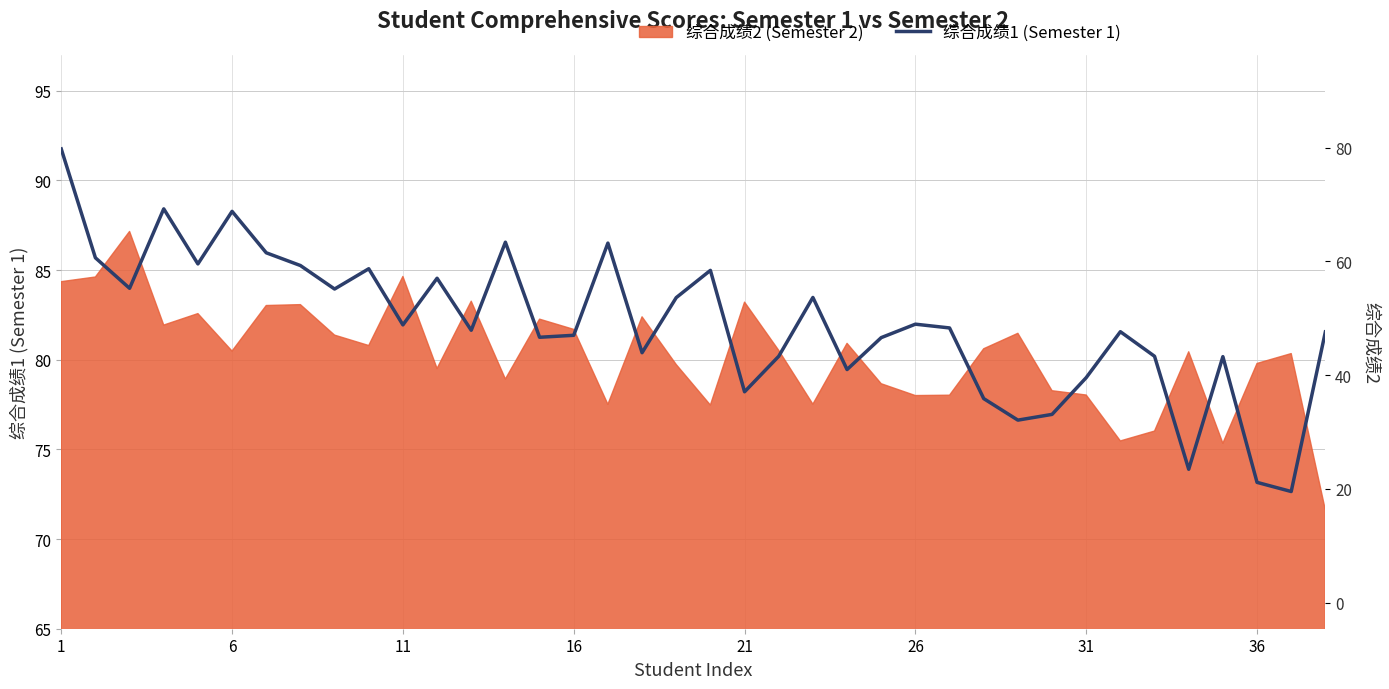

How many data points are less than 81?

13